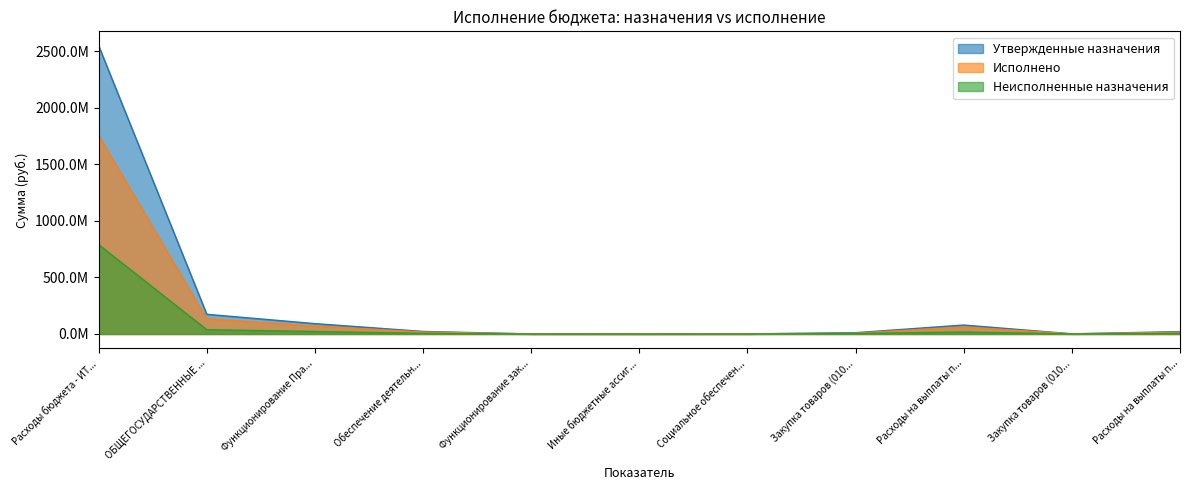

Does the chart have visible grid lines?

No